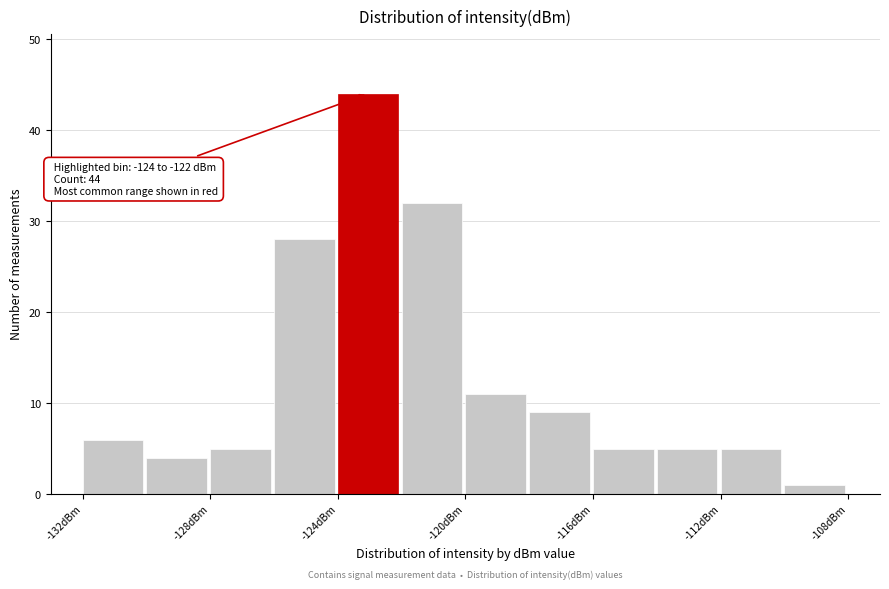

Over which range of the x-axis is the bar tallest?

-124 to -122